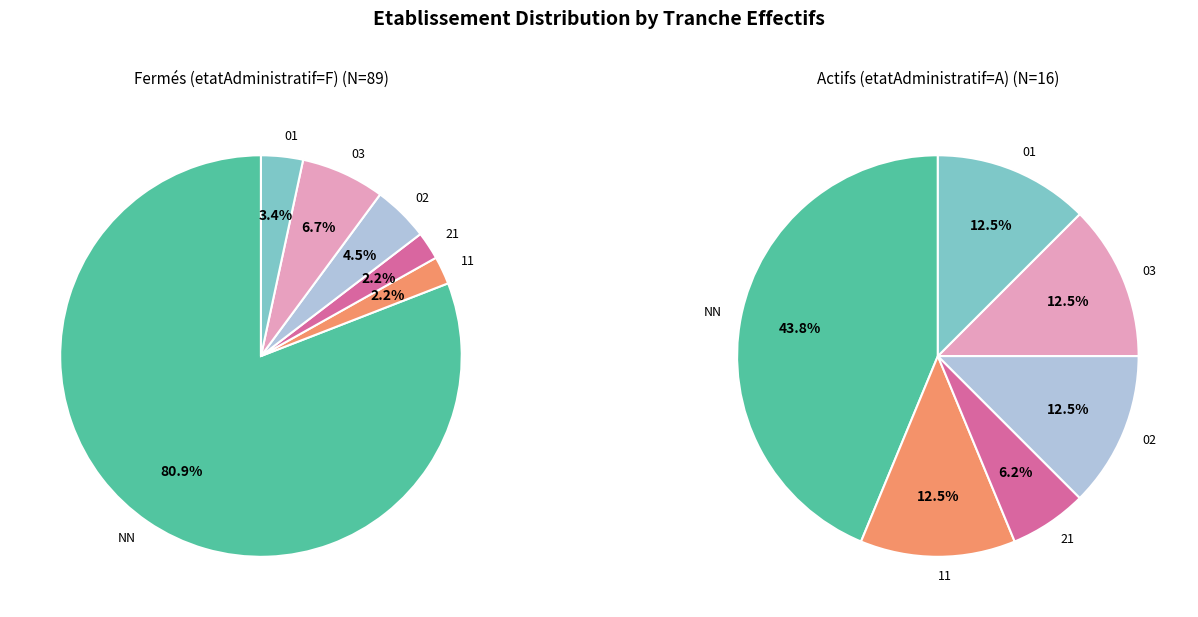

The 01 slice represents 1% of the pie. True or false?

False